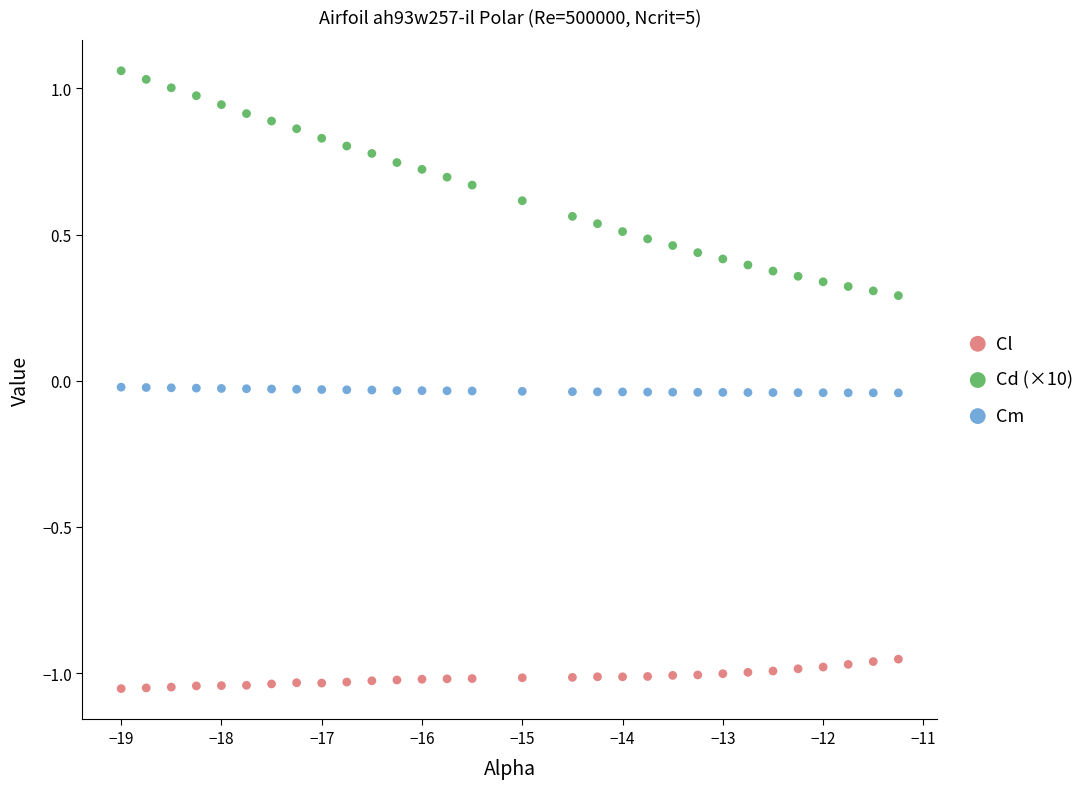

Which series contains the lowest Y value?

Cl